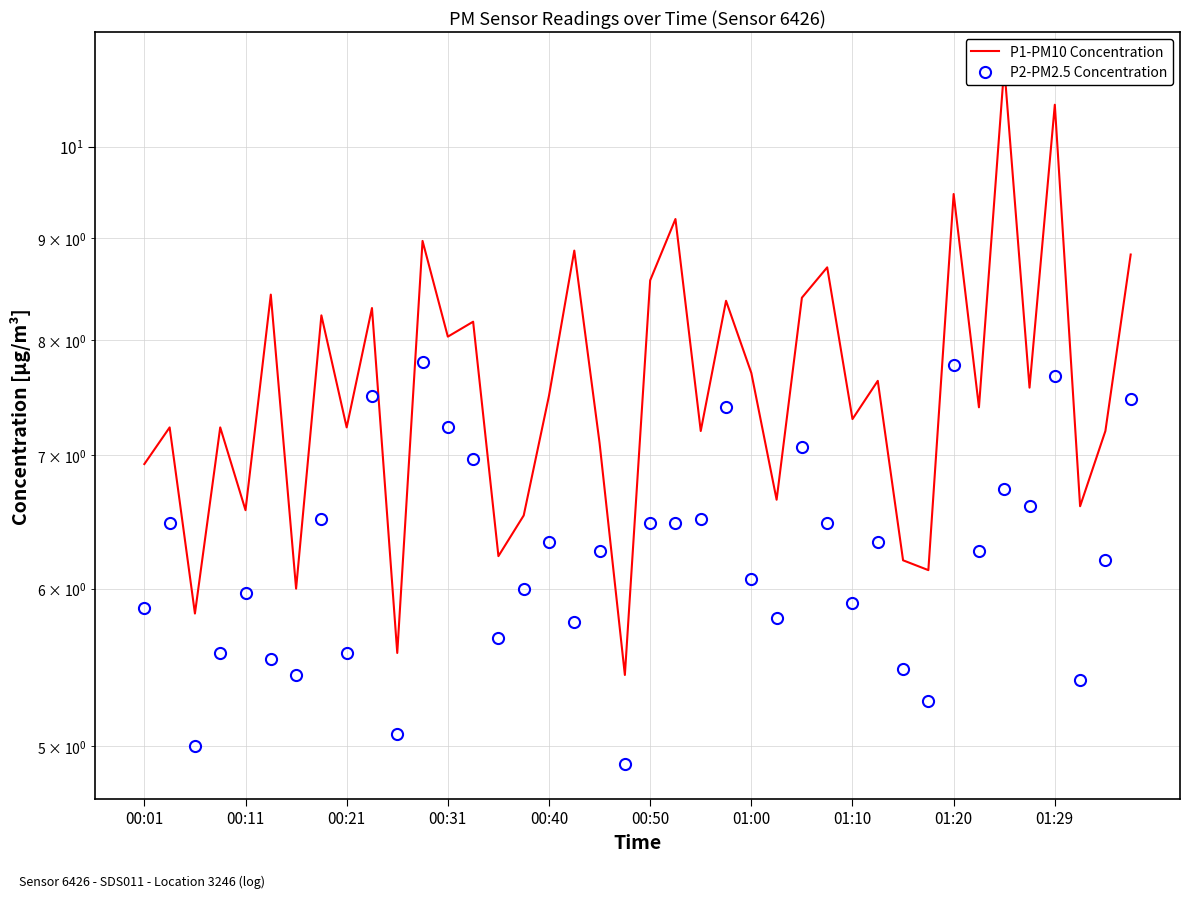

What is the sum of the P2-PM2.5 Concentration values at 28 and 39?

13.4